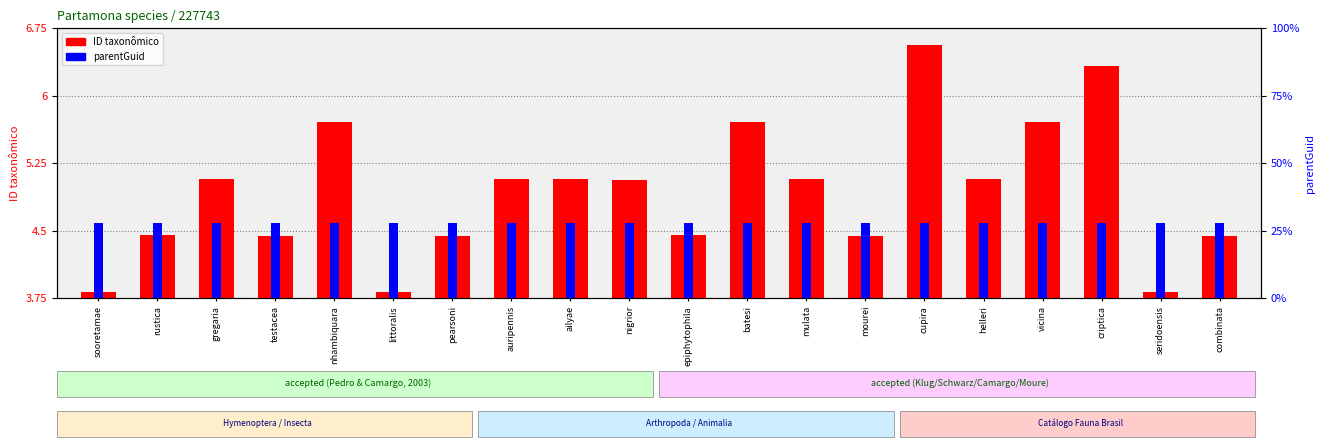

True or false: ID taxonômico has a value of 3.1 at vicina.

False